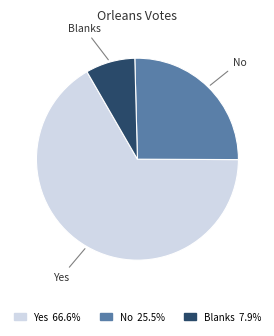

Approximately how many times larger is the value at Yes compared to No?

2.6